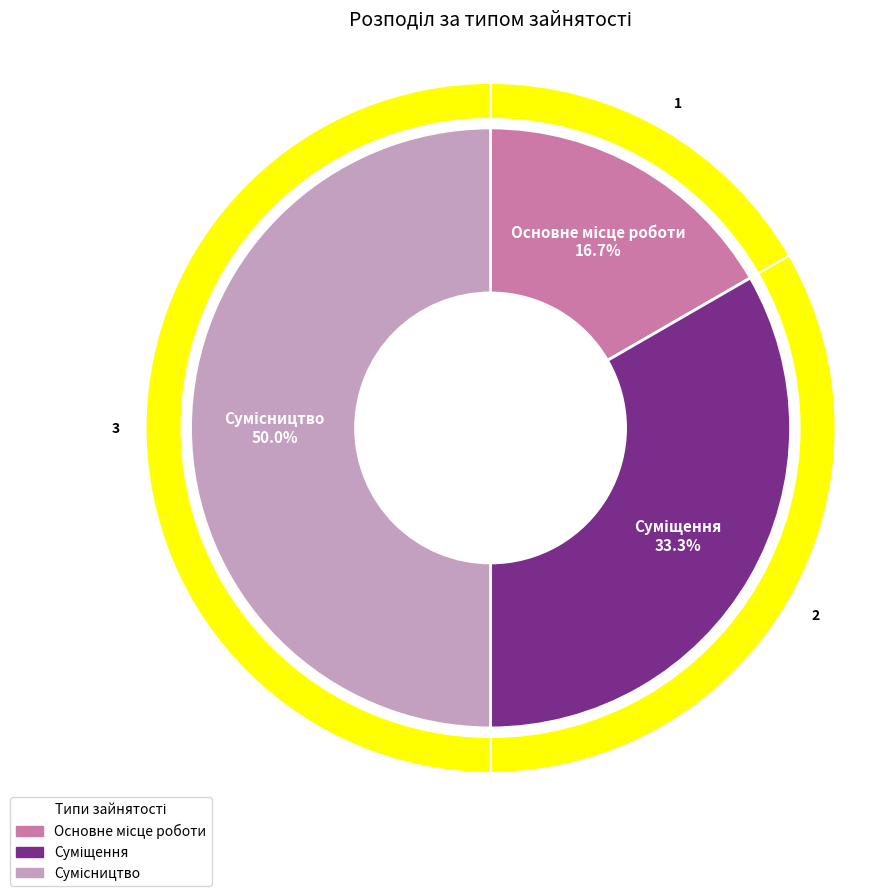

True or false: Суміщення accounts for 28% of the total.

False